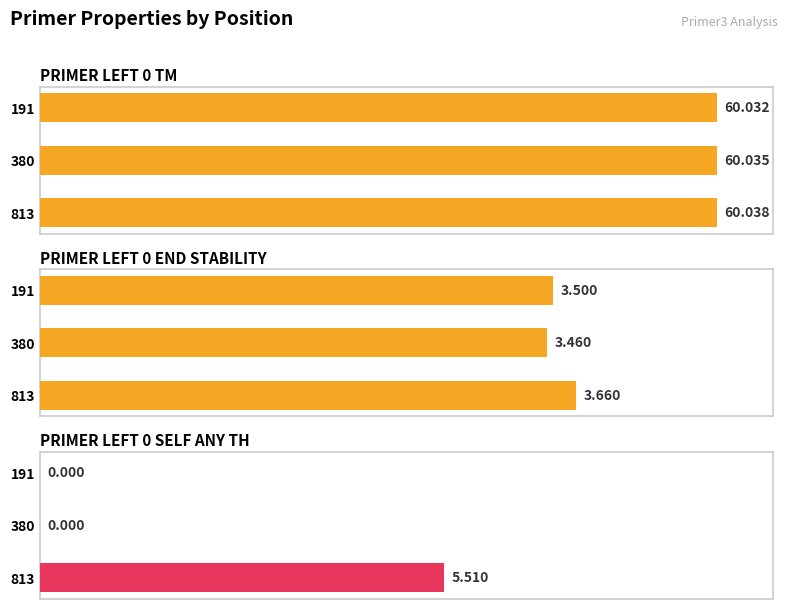

How many bars are there in total?

9